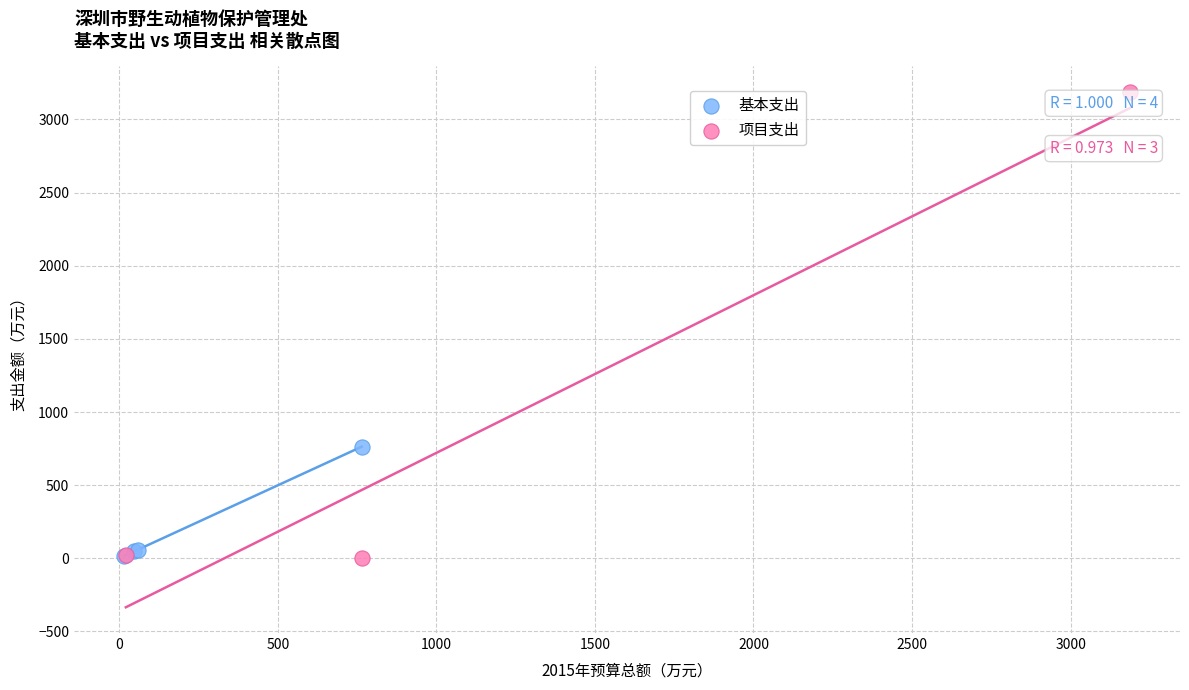

Which series reaches the maximum Y coordinate?

项目支出